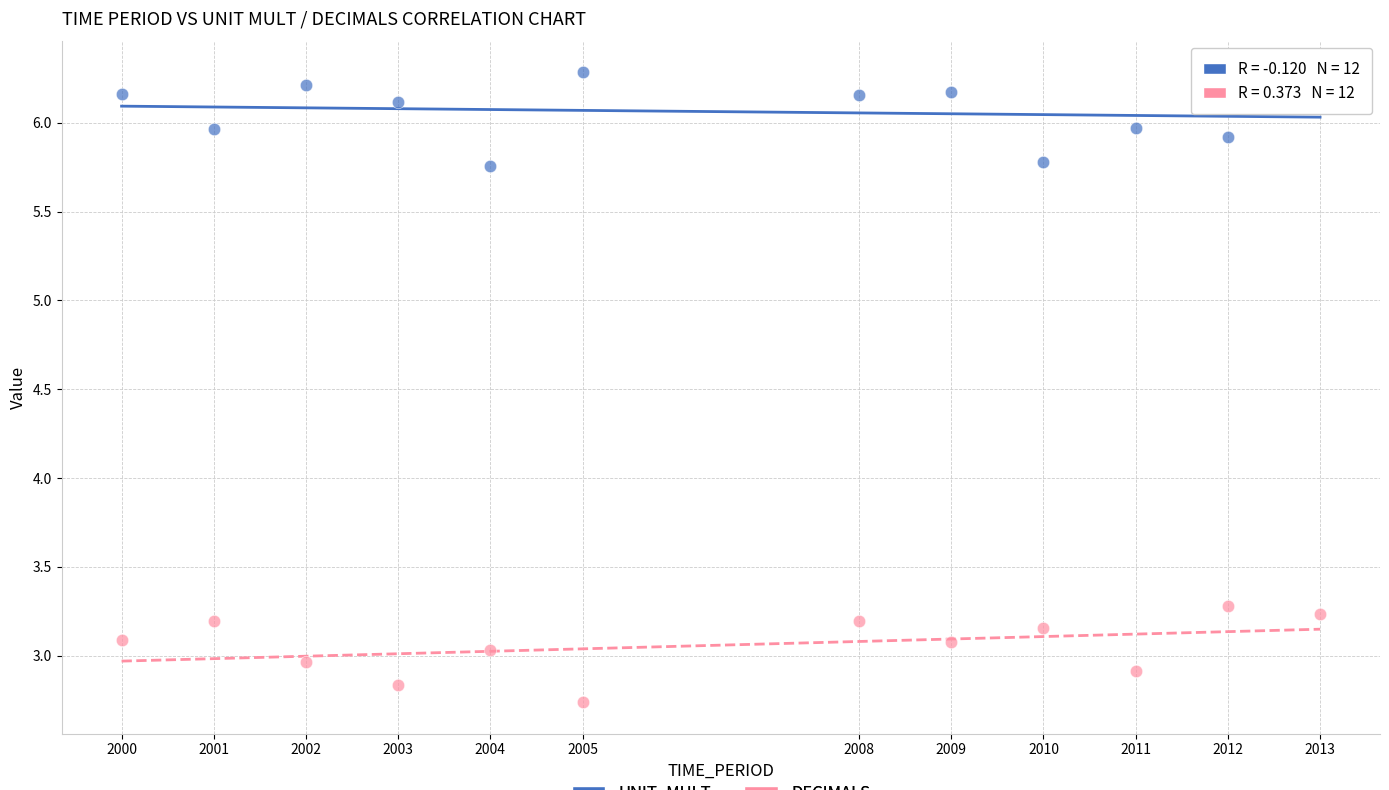

Across all series, what Y value is closest to 4?

3.3